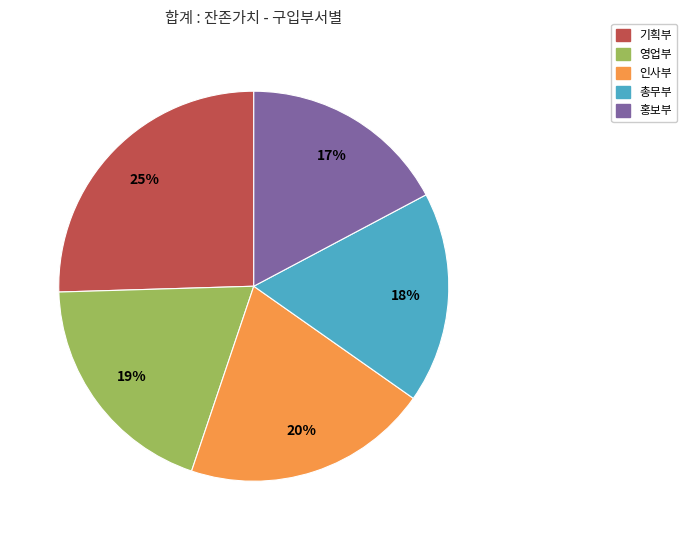

To the nearest percent, what is the average slice percentage?

20%